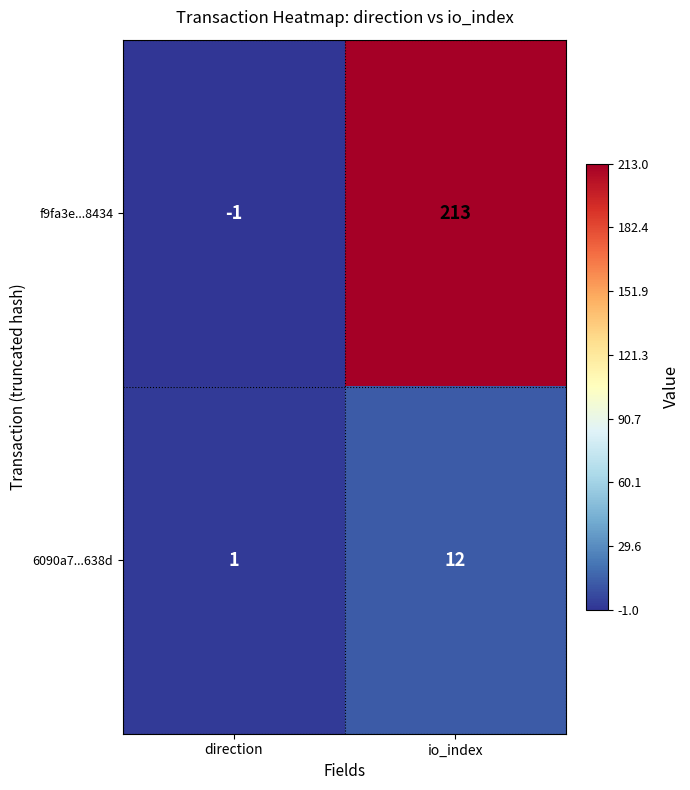

Rank the series by their maximum value, from lowest to highest.

6090a7...638d, f9fa3e...8434